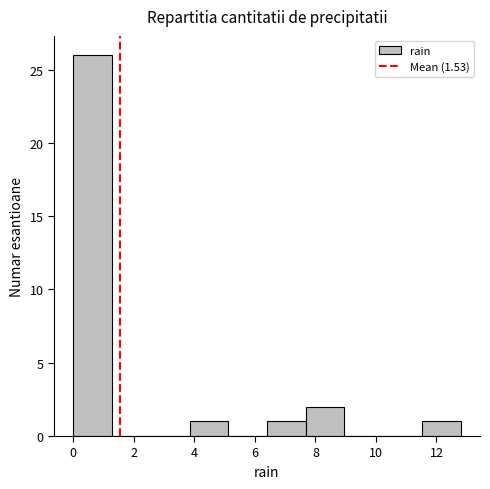

Reading left to right, transcribe this chart: for each bar, give the range it covers on the x-axis and its height. Neither the bar edges nor the heights are printed on the chart, so give them approximately, as read against the axes.

0.00 to 1.28: 26
1.28 to 2.56: 0
2.56 to 3.84: 0
3.84 to 5.12: 1
5.12 to 6.40: 0
6.40 to 7.68: 1
7.68 to 8.96: 2
8.96 to 10.24: 0
10.24 to 11.52: 0
11.52 to 12.80: 1